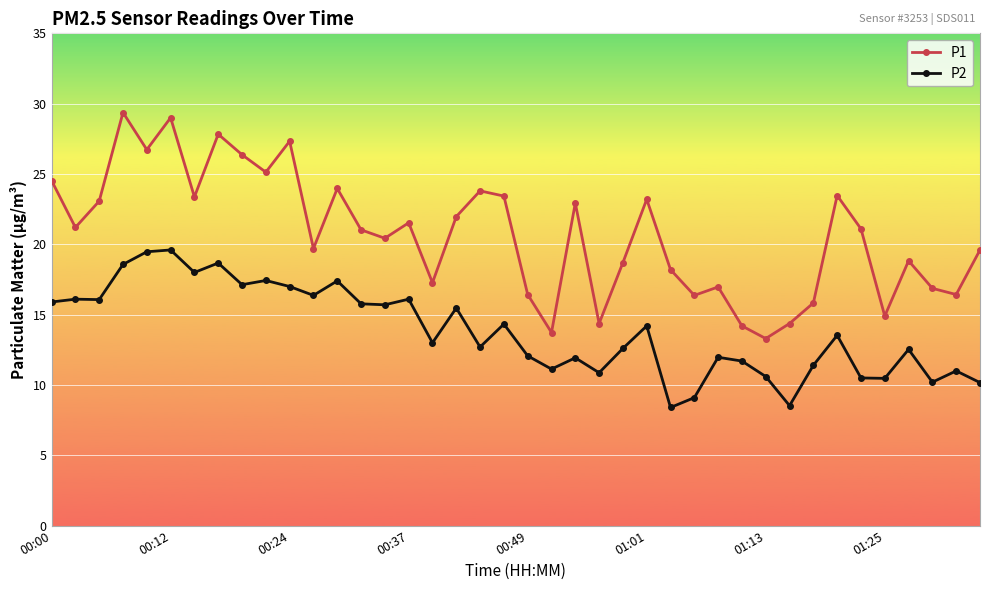

Which series has the largest total across all categories?

P1